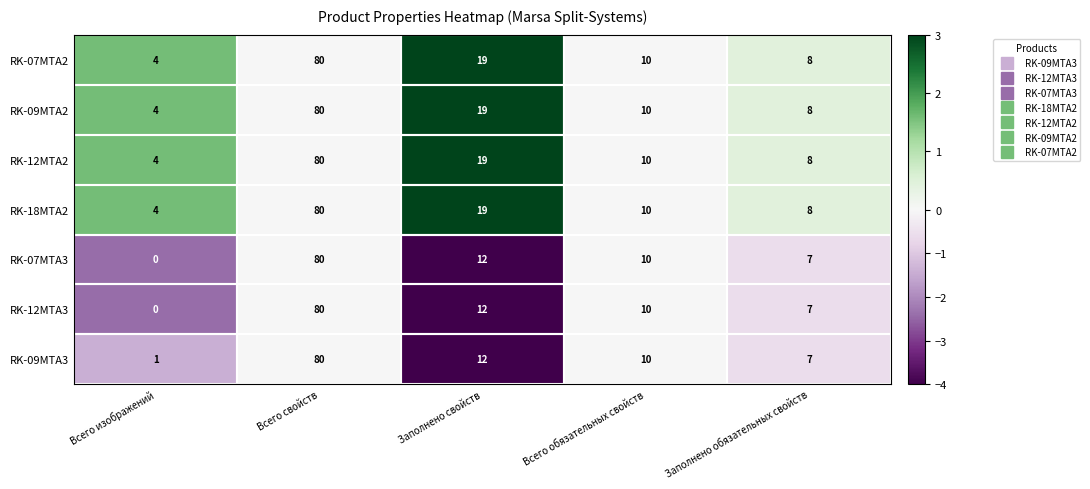

What is the spread (max minus min) of values at Всего изображений?

4